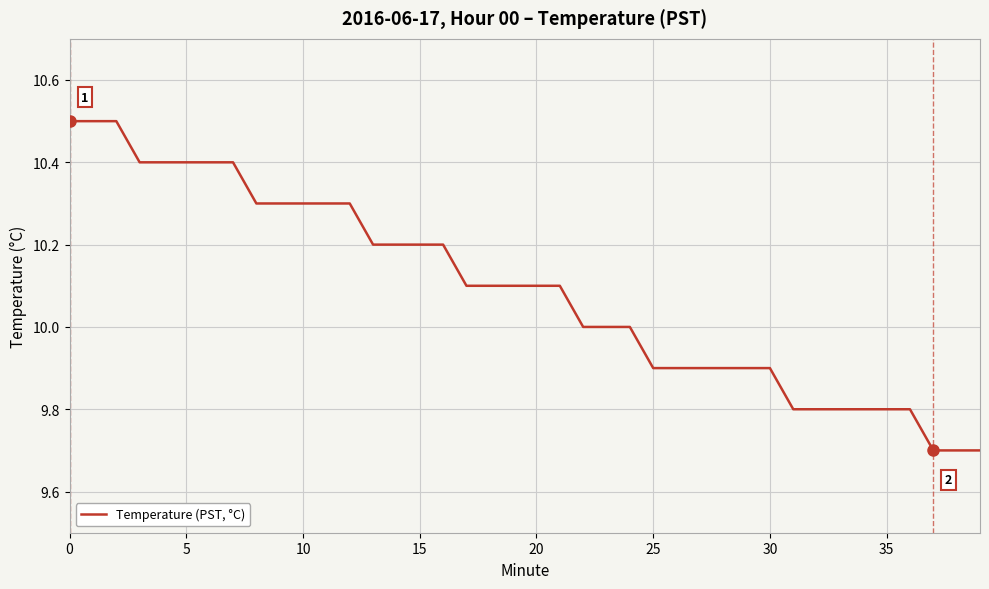

What is the minimum value shown in the chart?

9.7